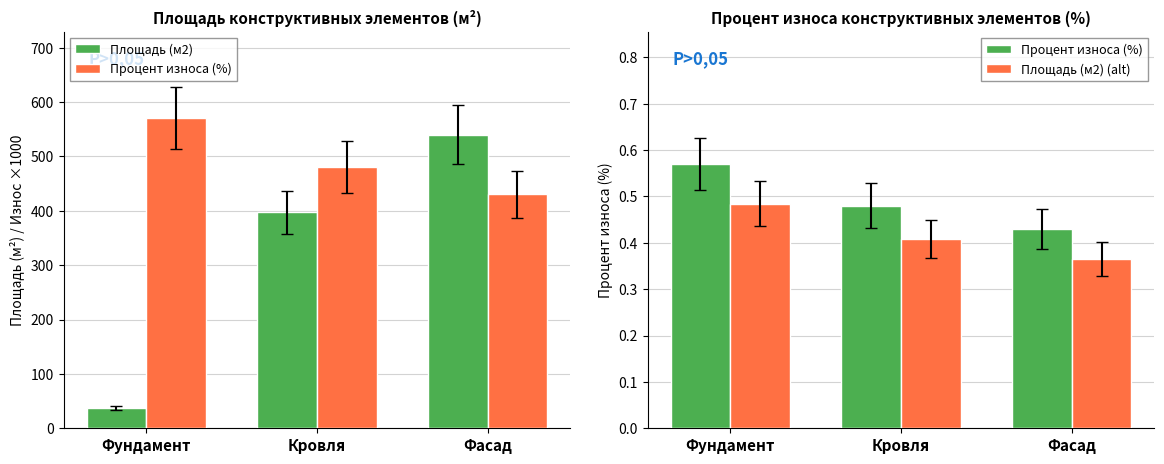

Which category has the lowest value in the Площадь (м2) (alt) series?

Фасад